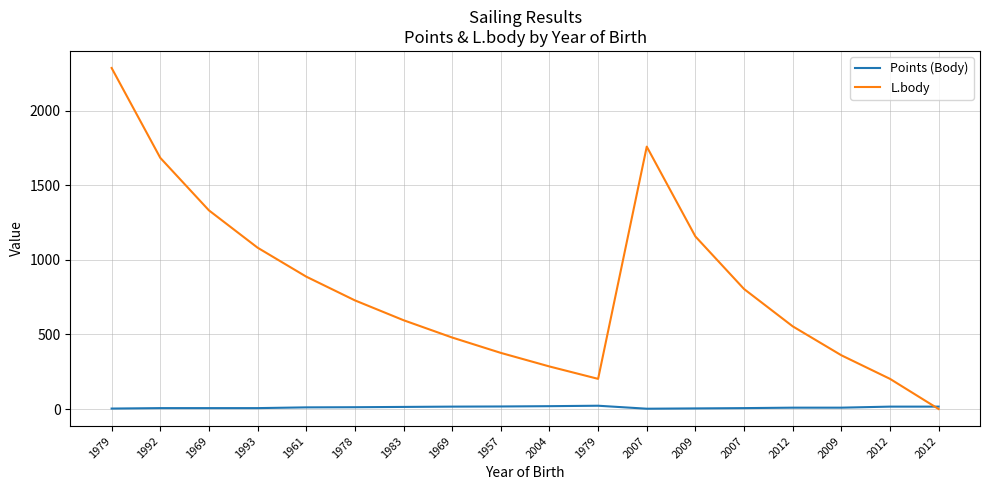

What are all the series names shown in the legend?

Points (Body), L.body